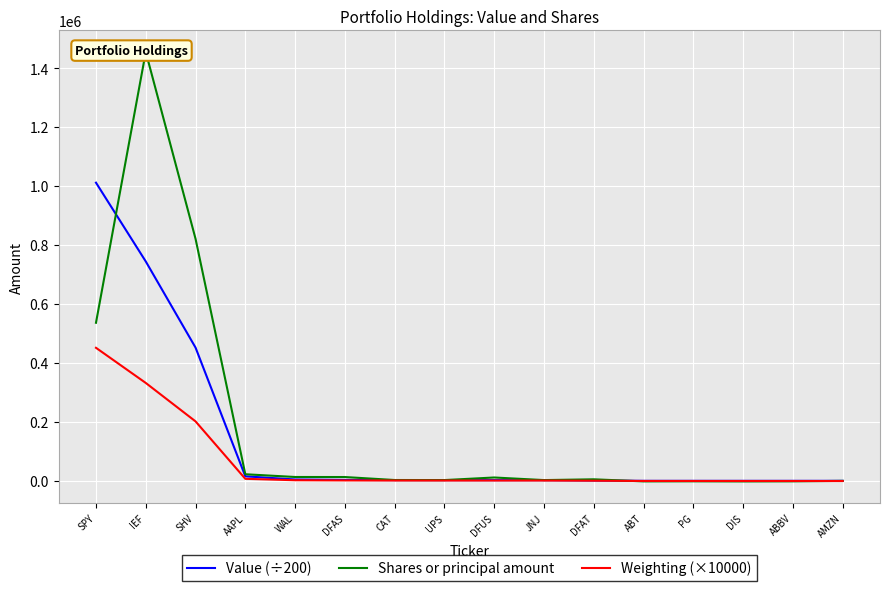

Between PG and DFUS, which is larger?

DFUS